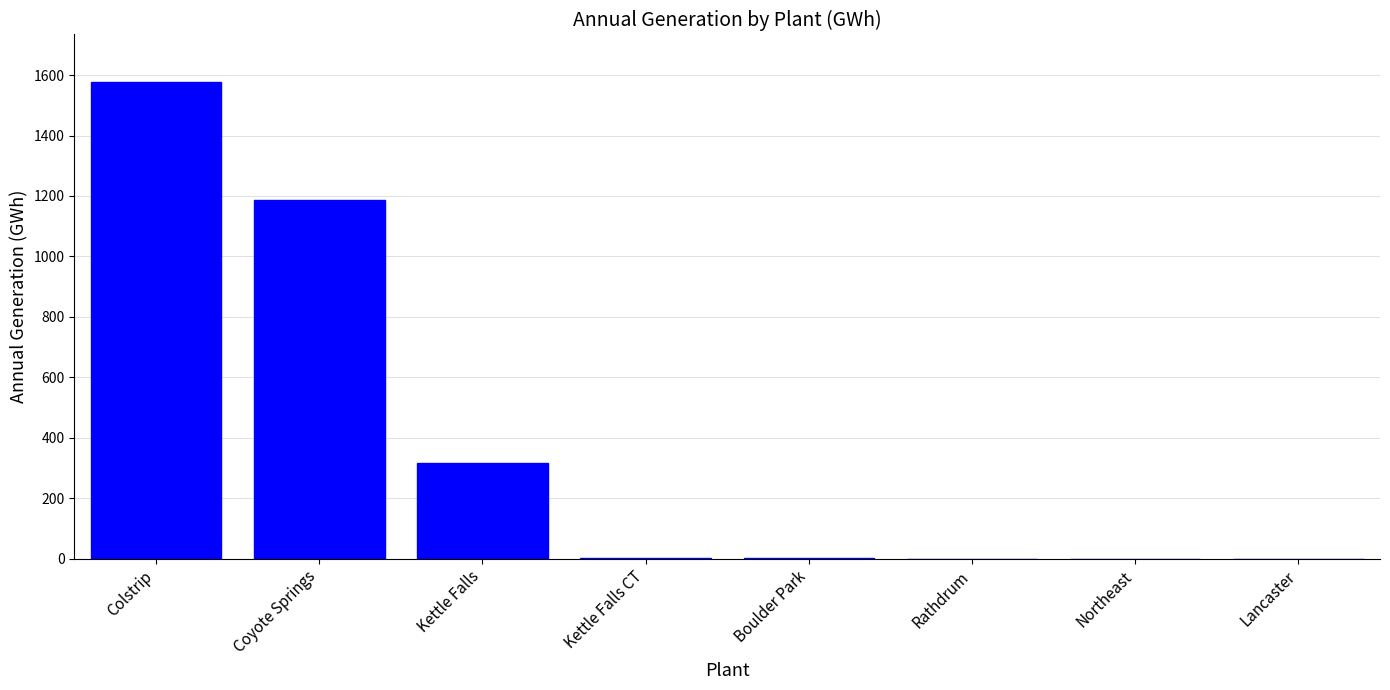

How many values exceed 1?

4